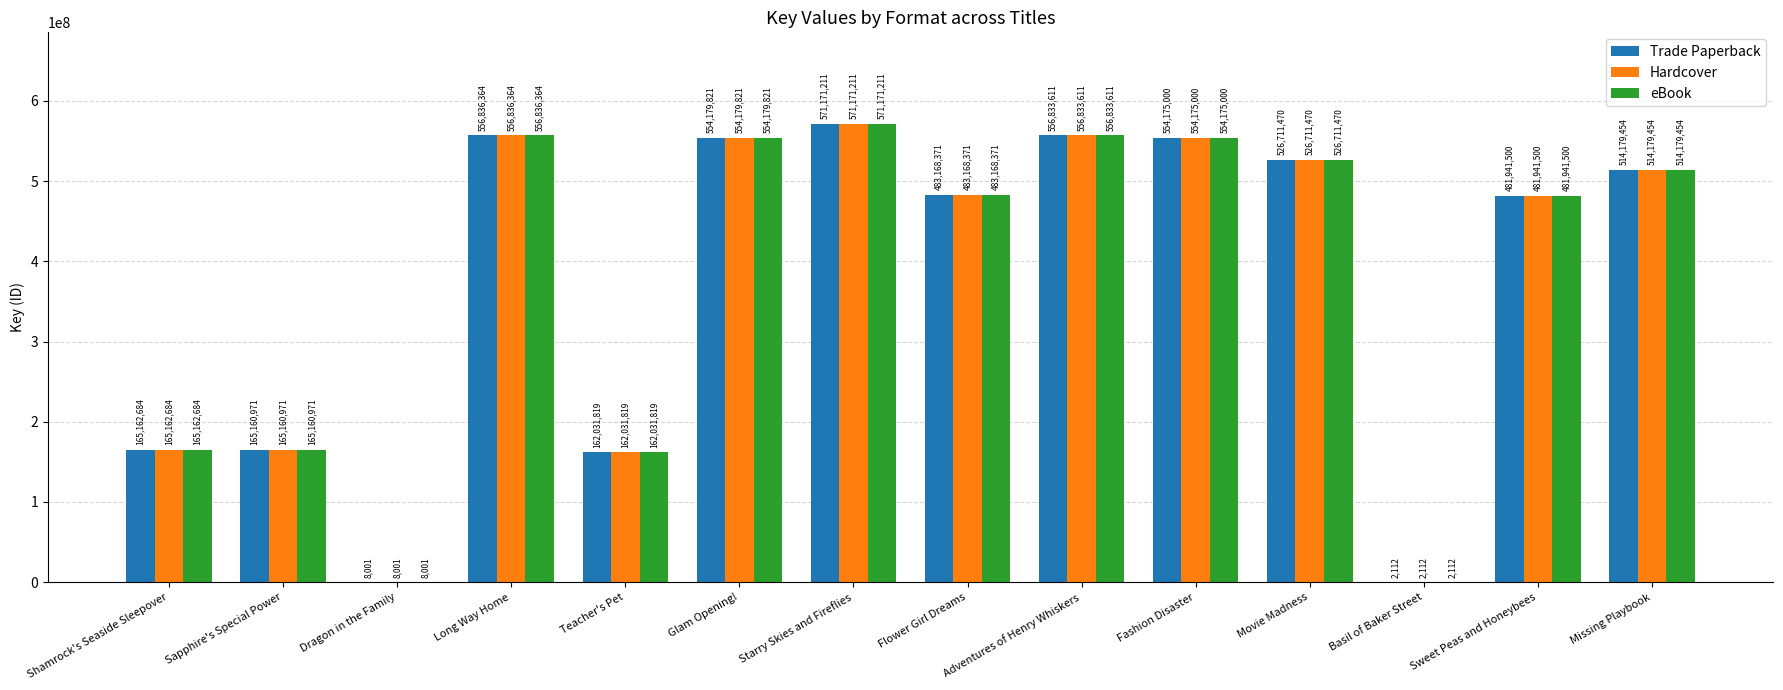

True or false: eBook has a value of 165160971 at Sapphire's Special Power.

True